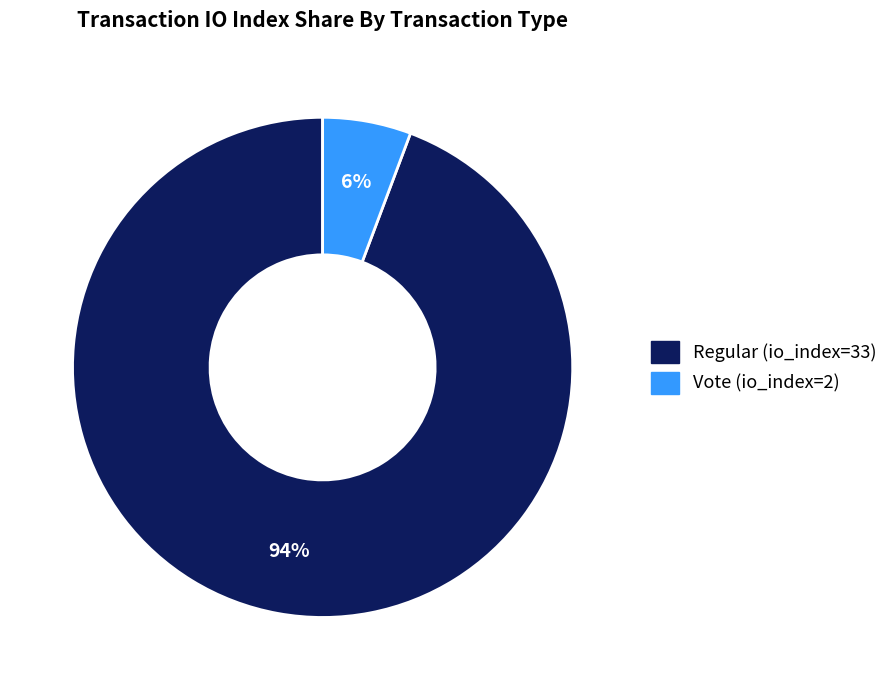

What is the smallest slice in the pie chart?

Vote (io_index=2)